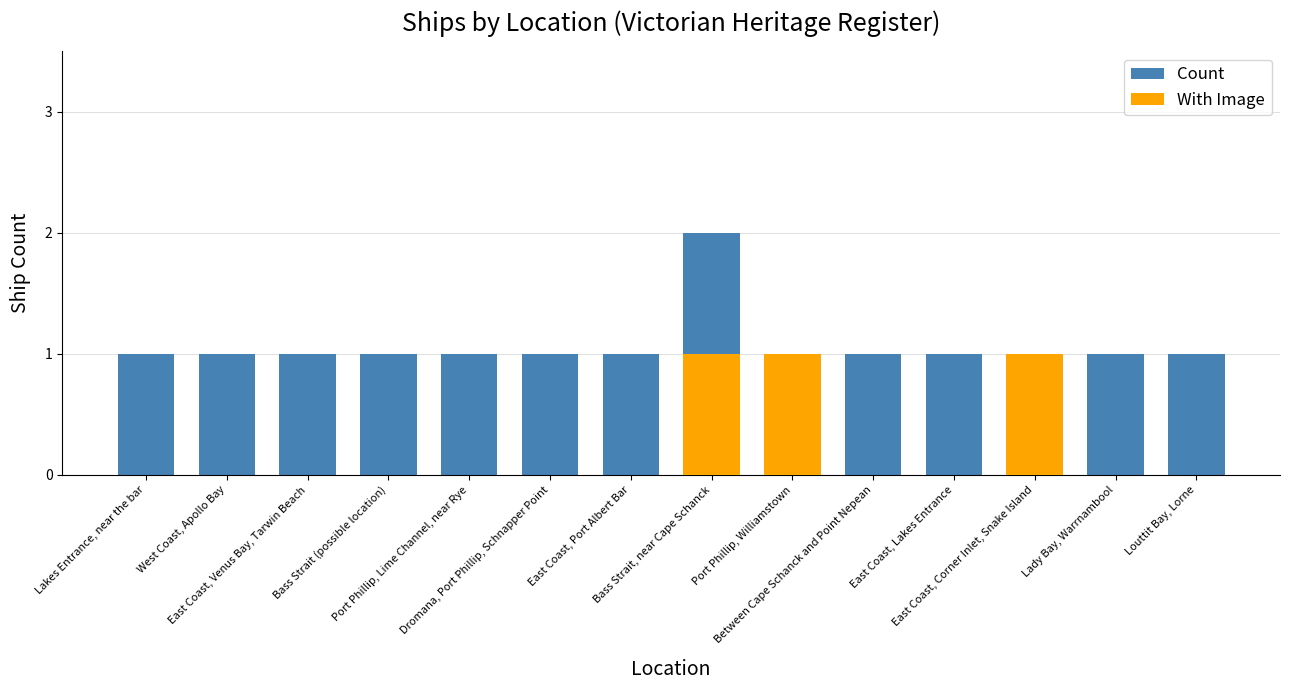

Which has a higher value, Bass Strait (possible location) or East Coast, Corner Inlet, Snake Island?

Bass Strait (possible location)